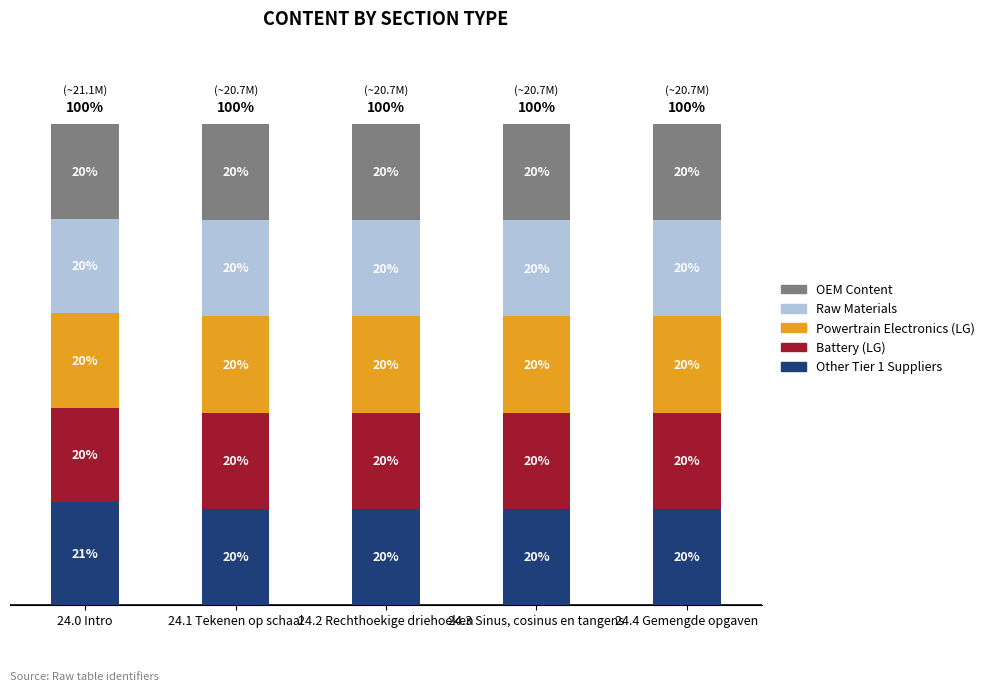

At which label does Other Tier 1 Suppliers reach its peak?

24.0 Intro